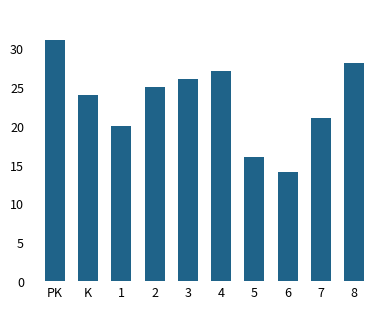

What is the approximate value at 8?

28